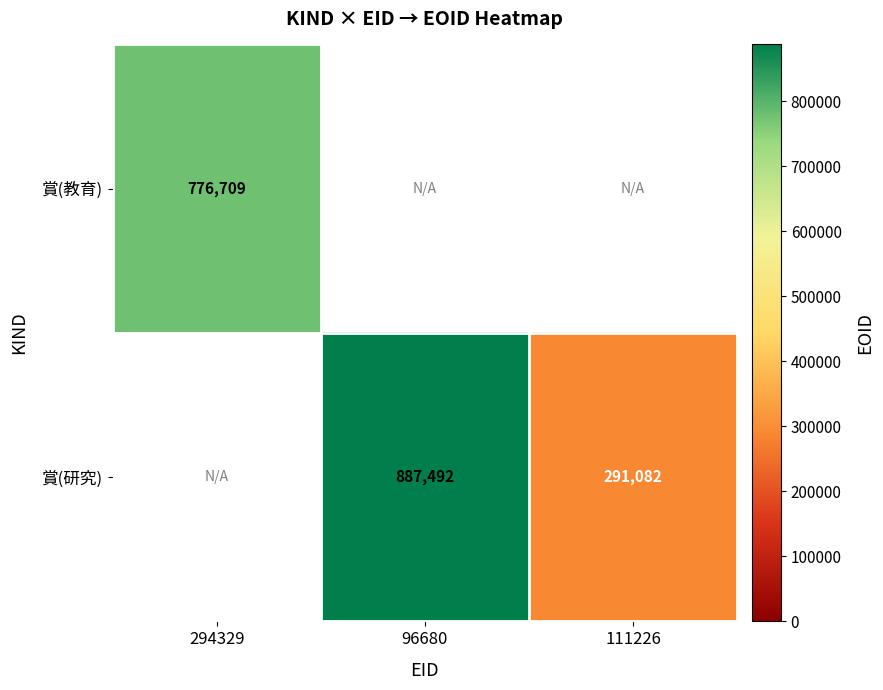

Is it true that 賞(研究) equals 511708.4 at 111226?

False